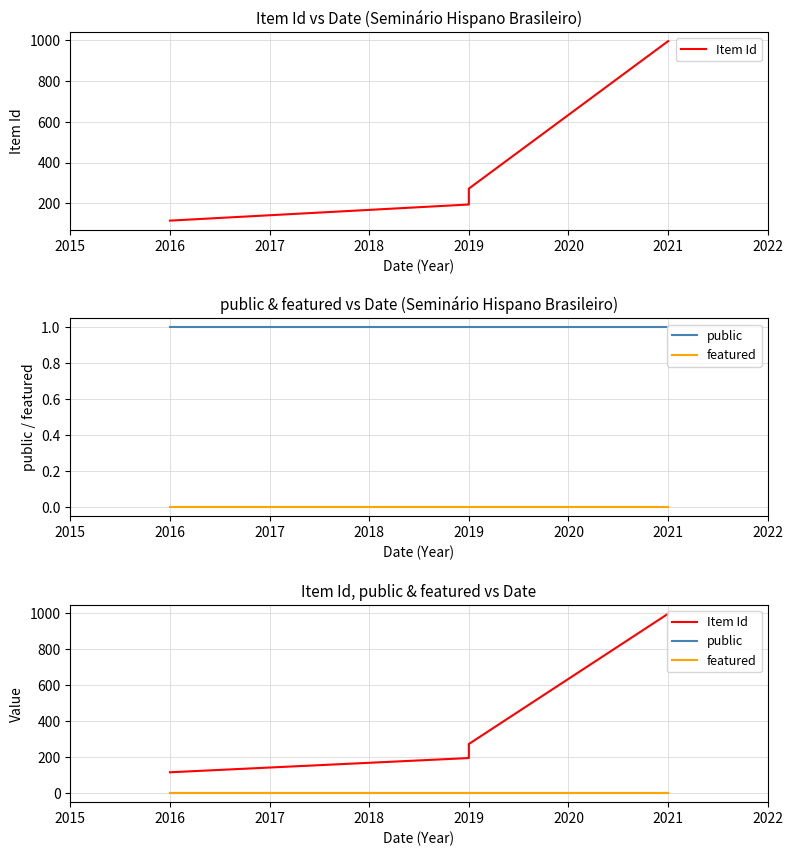

At 2016, list the series in order from largest to smallest.

Item Id, public, featured